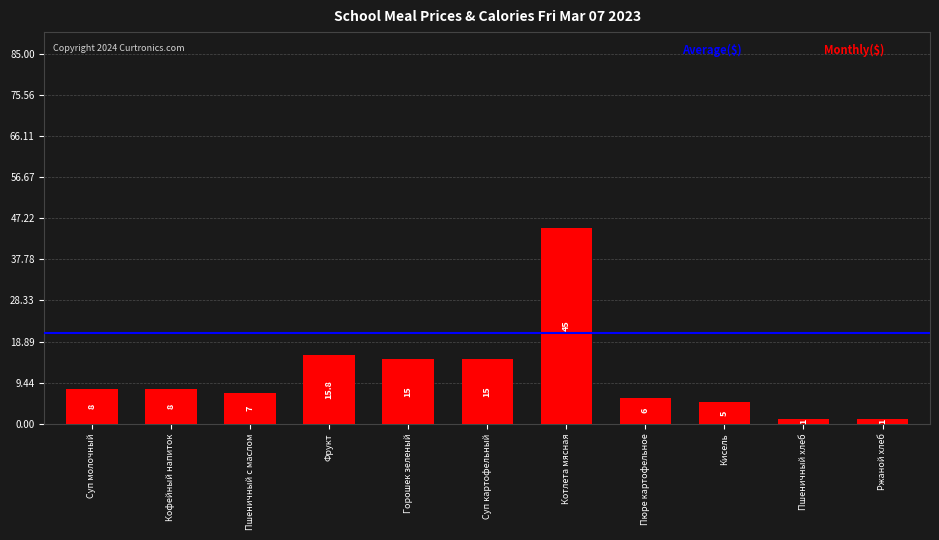

The chart shows a value of 18.2 at Котлета мясная. True or false?

False